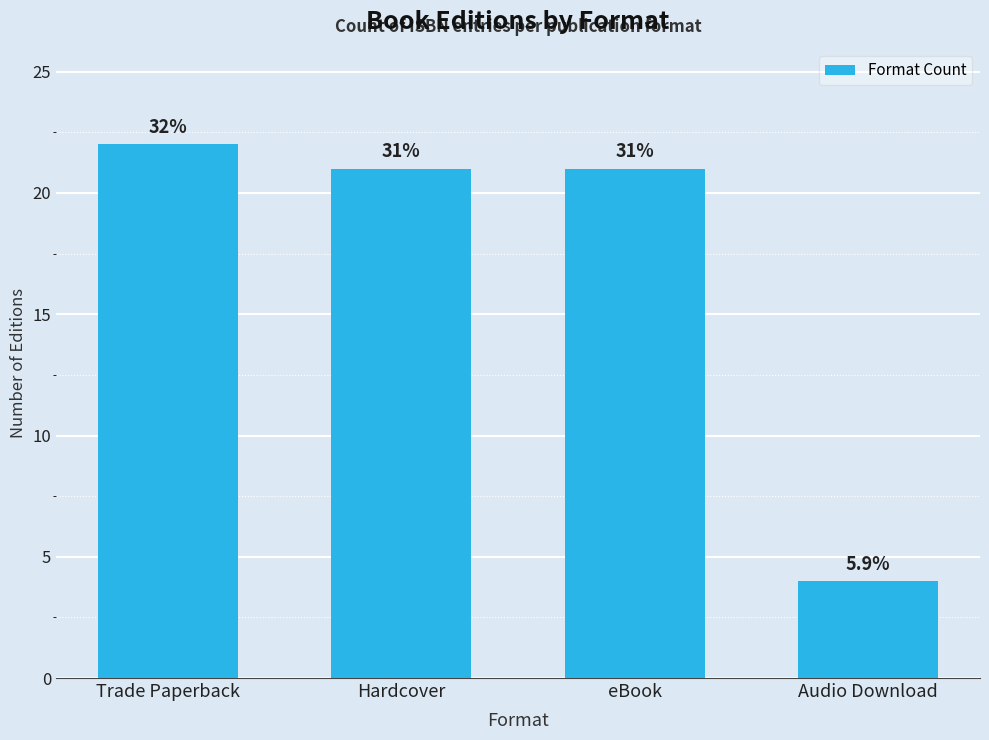

Rank the categories by value from highest to lowest.

Trade Paperback, Hardcover, eBook, Audio Download